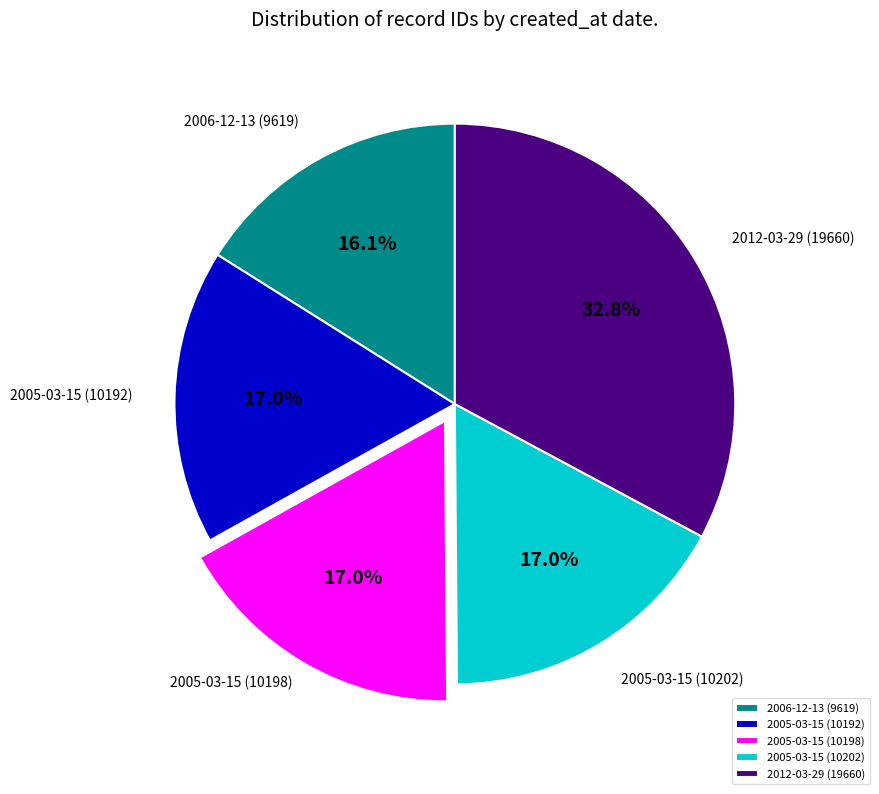

How many segments does this pie chart have?

5